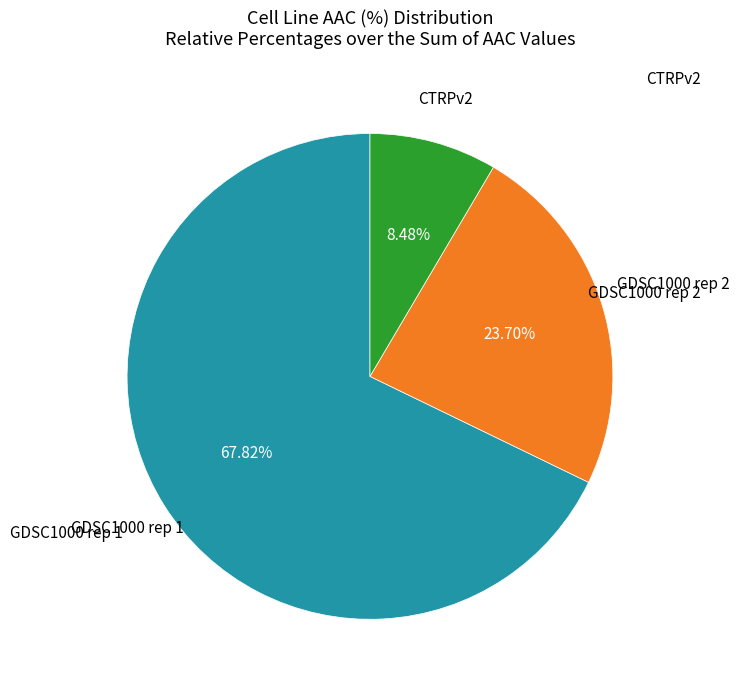

Does any single category account for the majority?

Yes